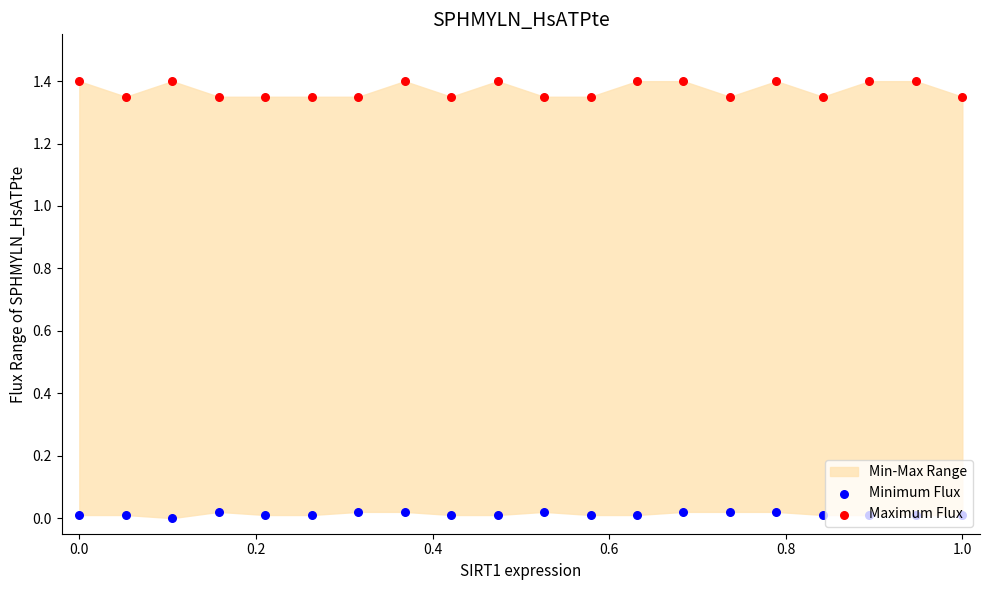

At how many categories does at least one series exceed 0?

20